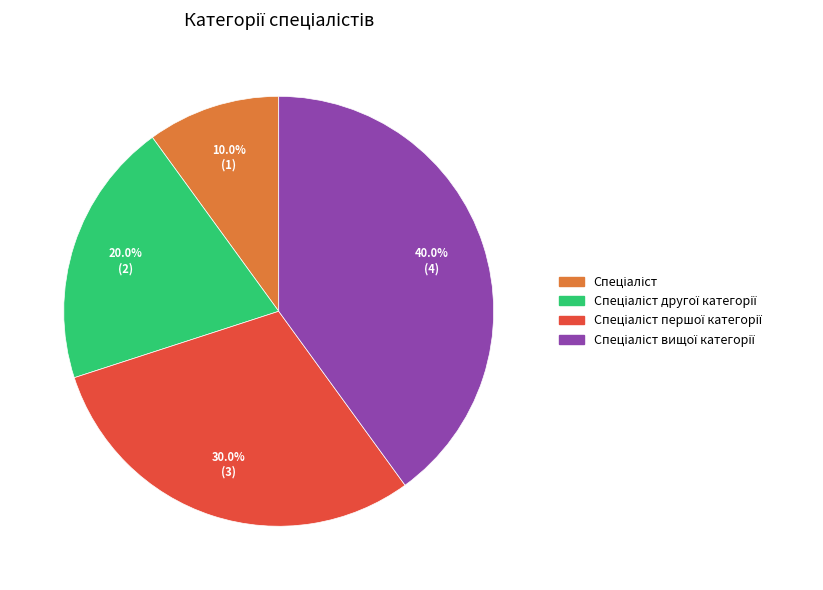

Is there any slice that represents more than half of the pie?

No